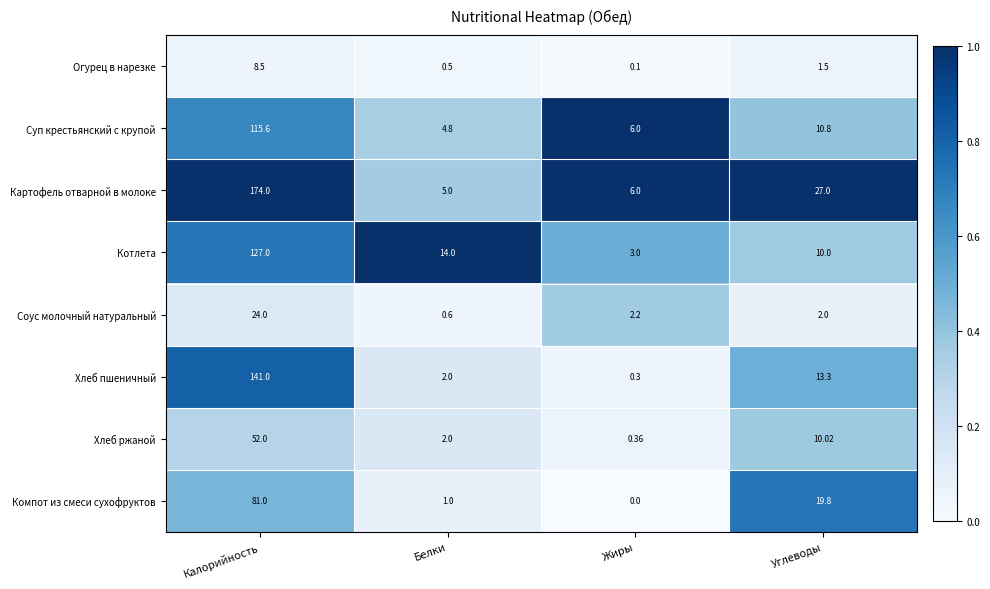

Which series changed the most between Калорийность and Жиры?

Картофель отварной в молоке